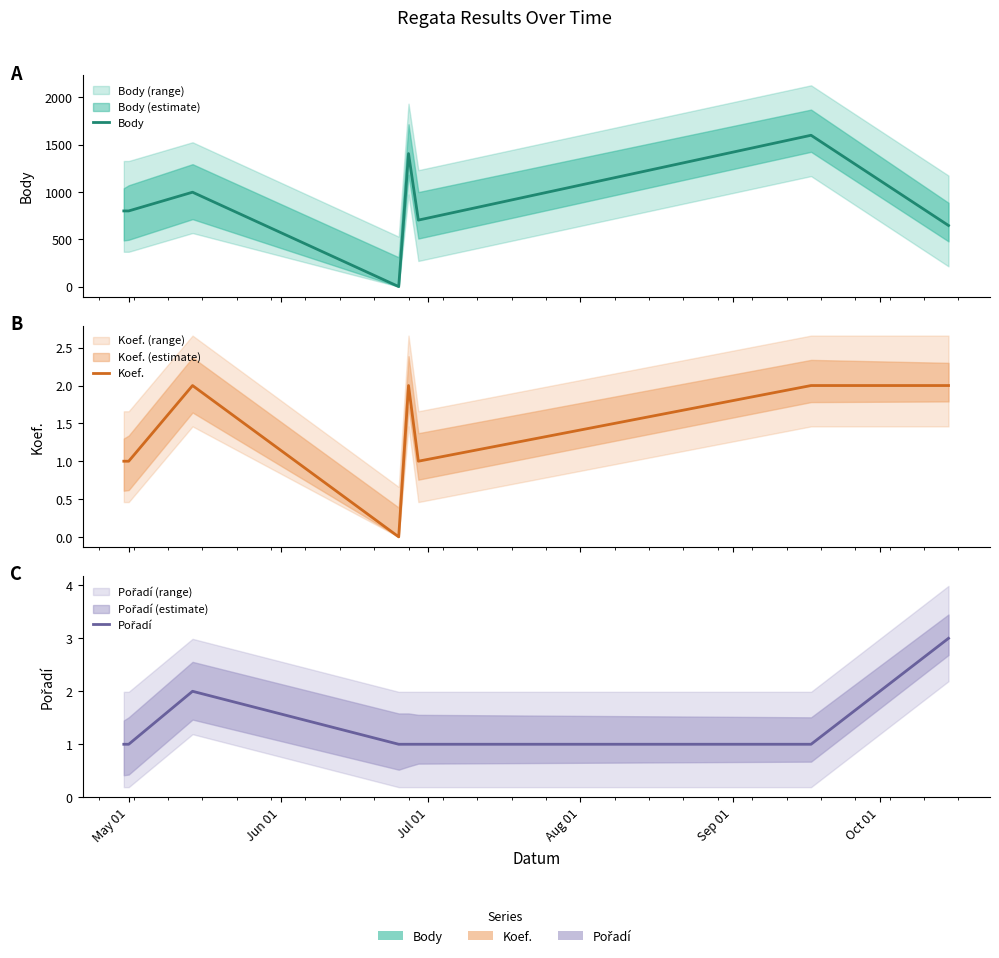

True or false: Koef. and Body intersect in this chart.

False